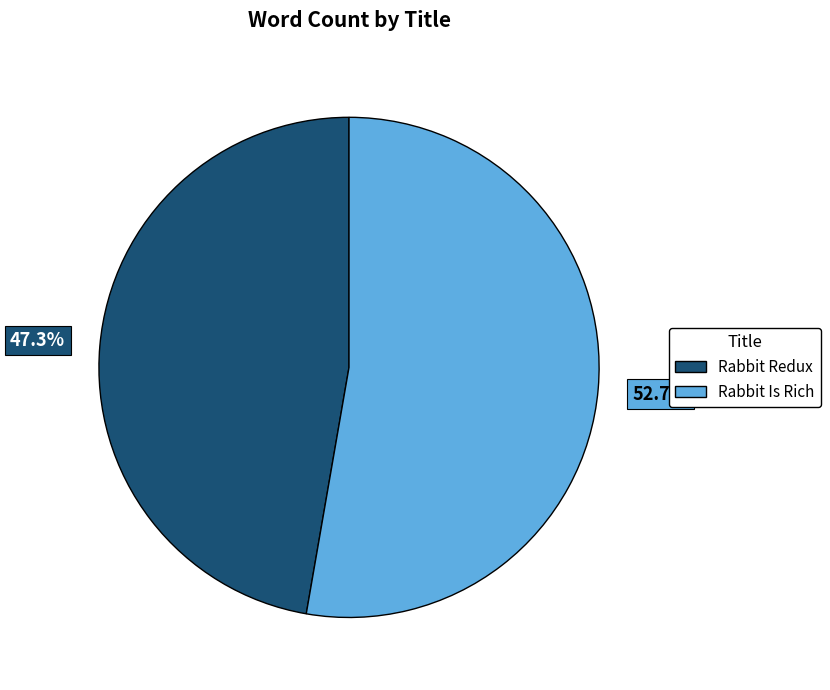

What is the largest slice in the pie chart?

Rabbit Is Rich